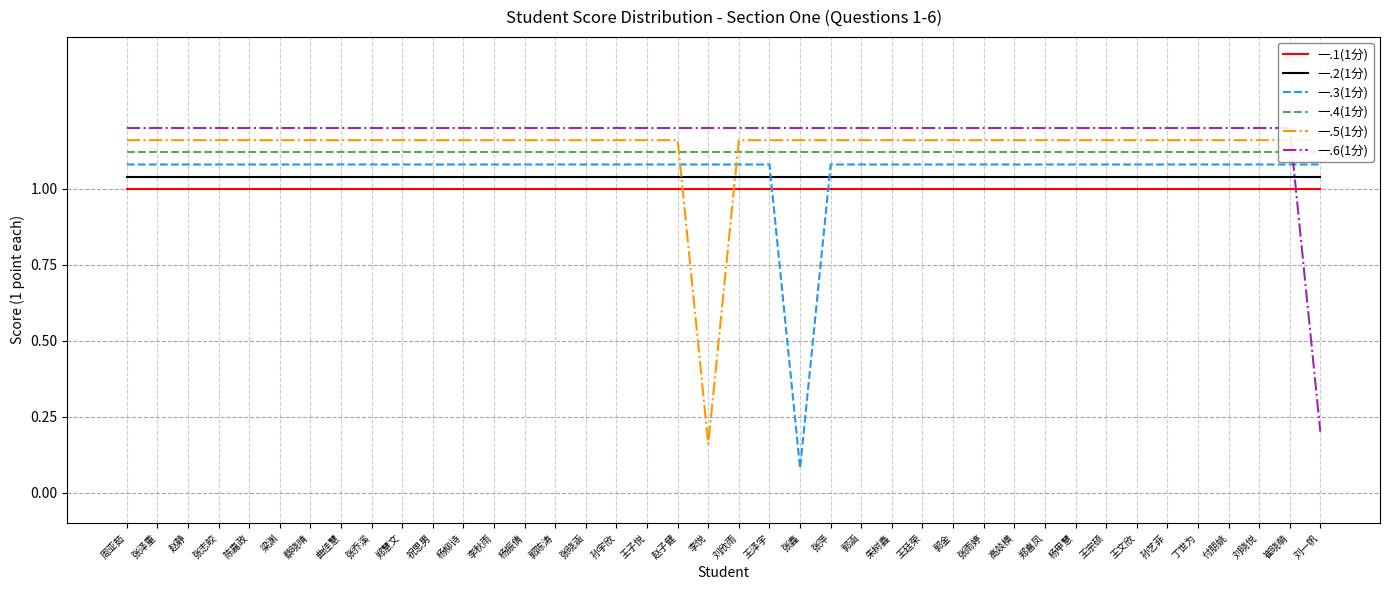

What is the spread (max minus min) of values at 付朋姚?

0.2